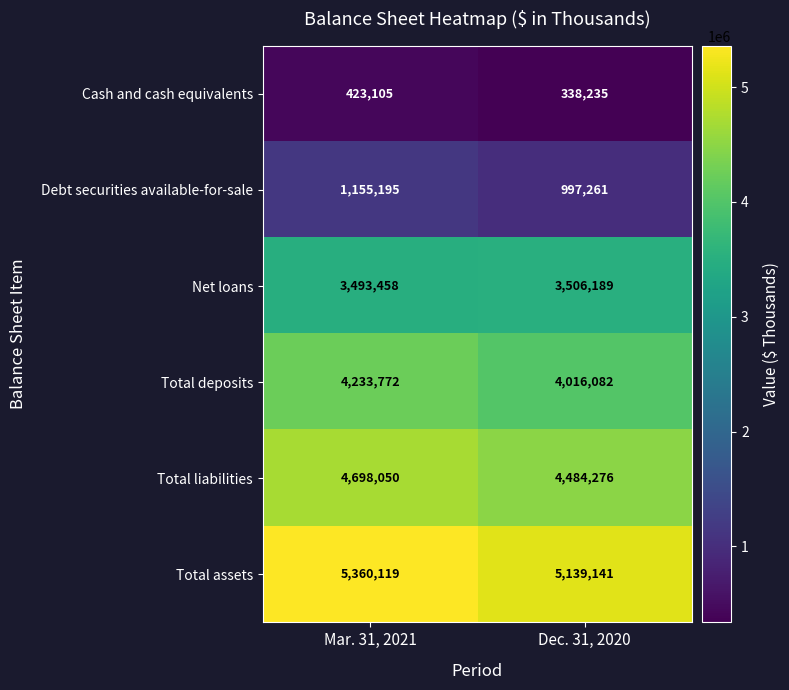

Which series has the widest spread of values?

Total assets